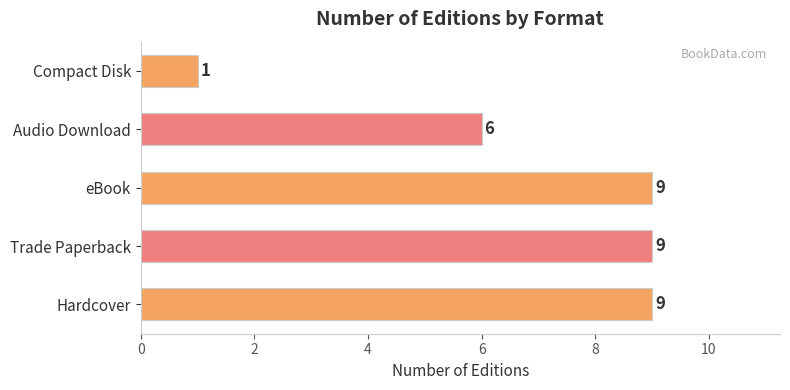

How many distinct data groups are displayed?

1